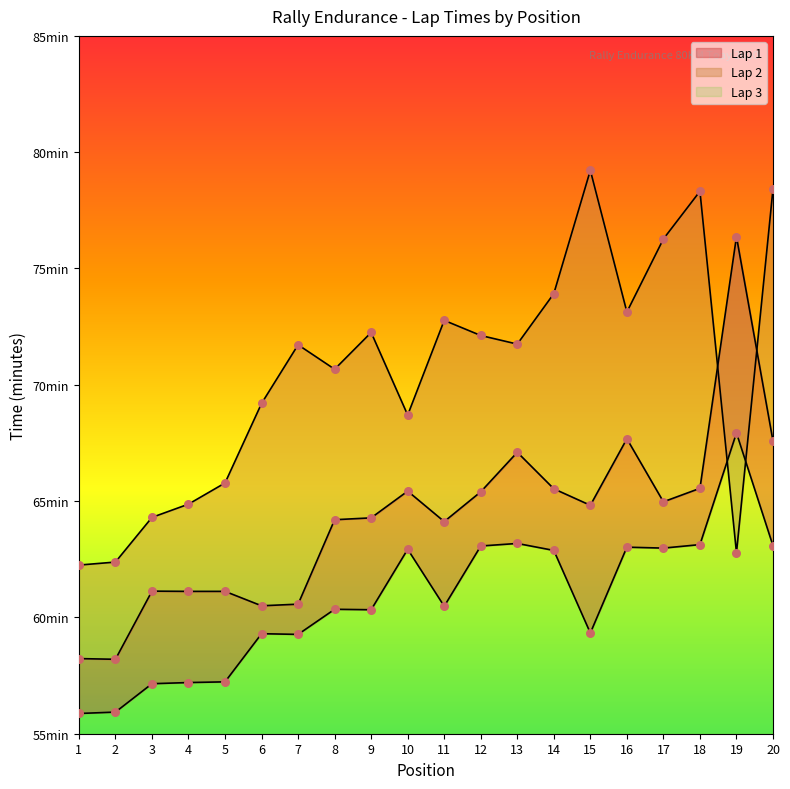

What is the total value across all series at 12?

200.6